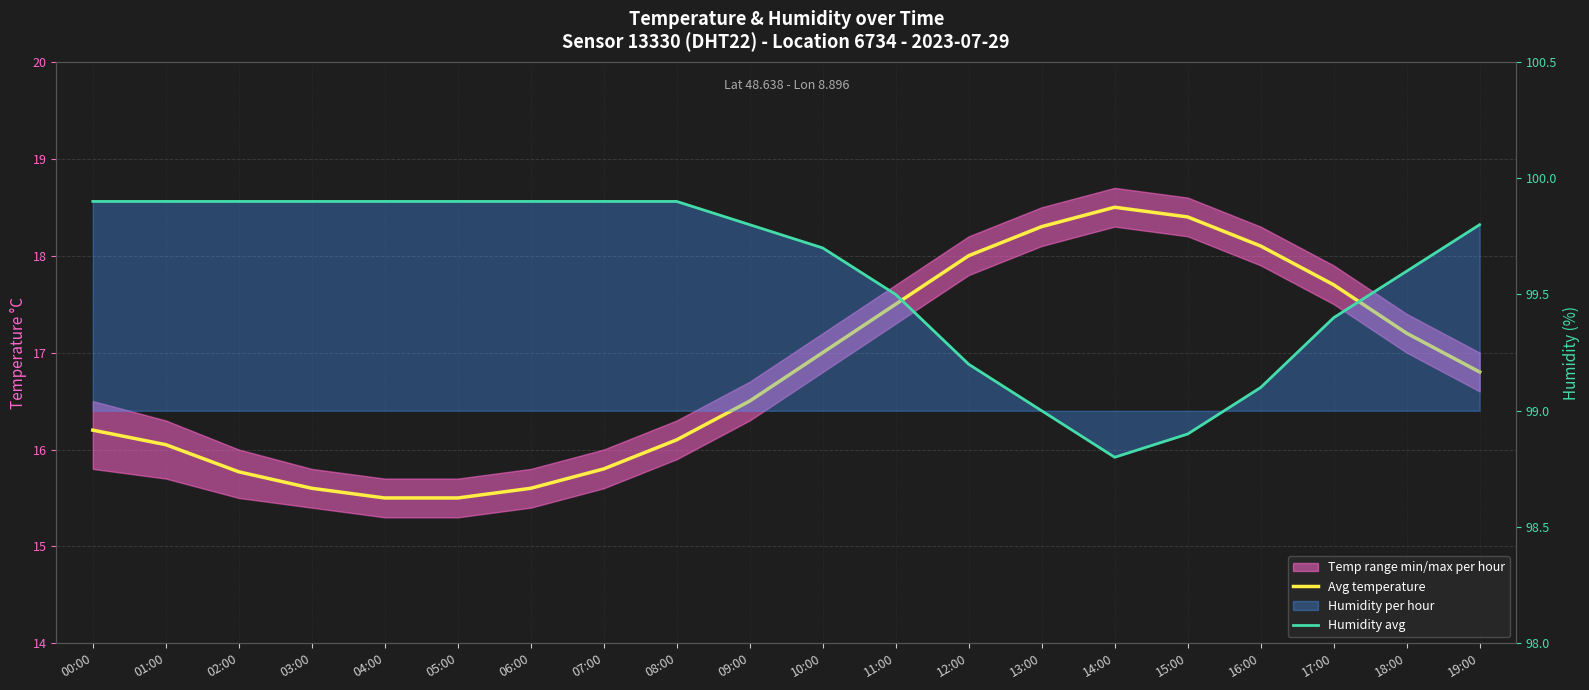

Read the Humidity avg value at 06:00.

99.9